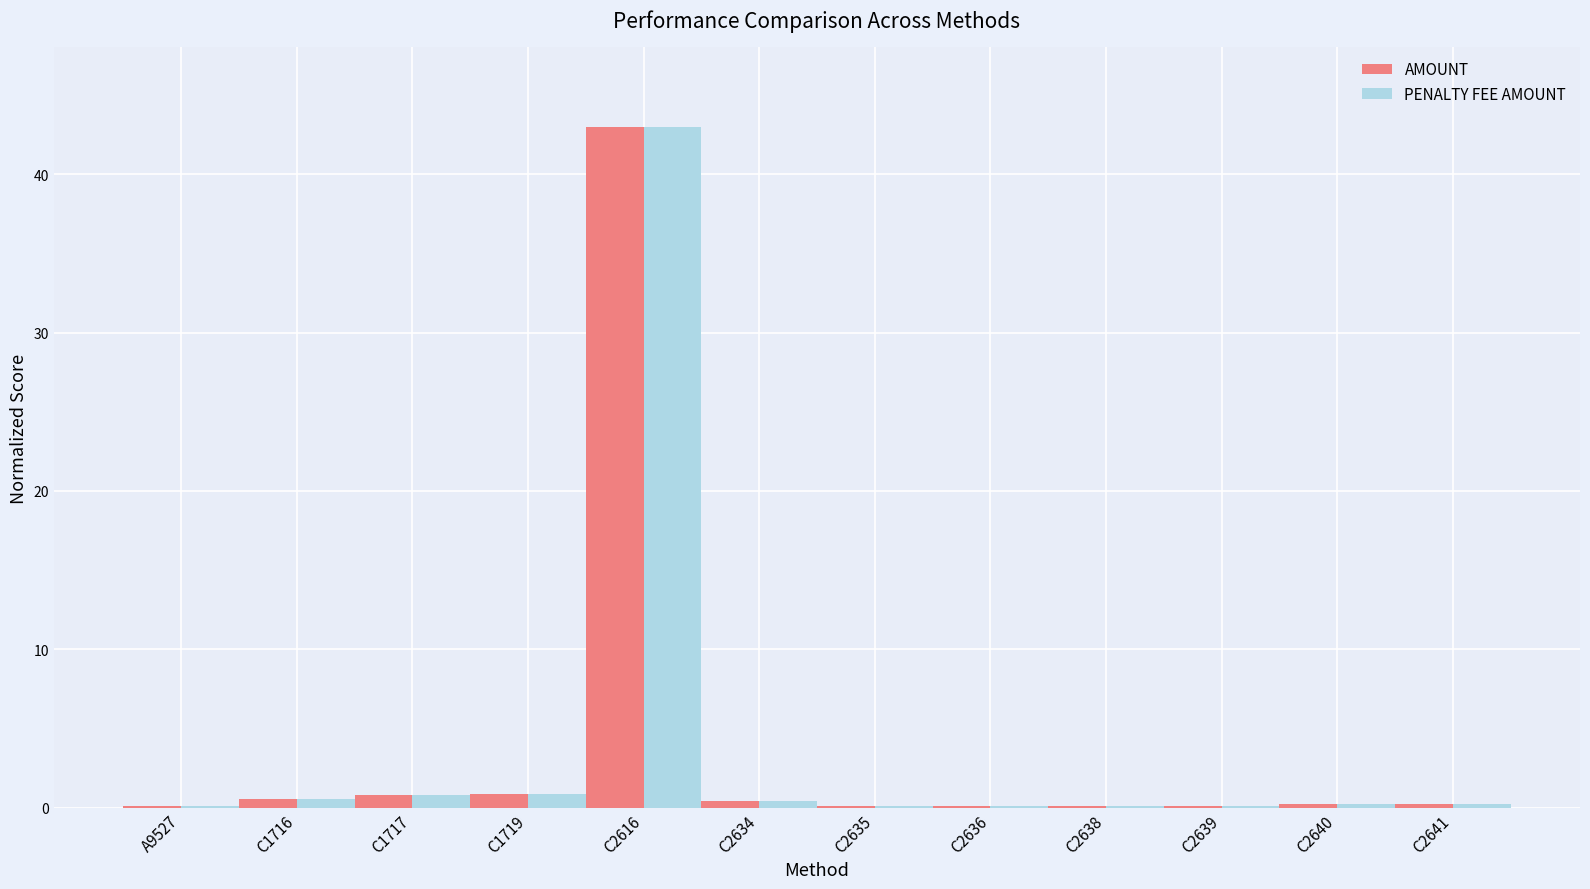

What is the total value across all series at C1716?

1.1